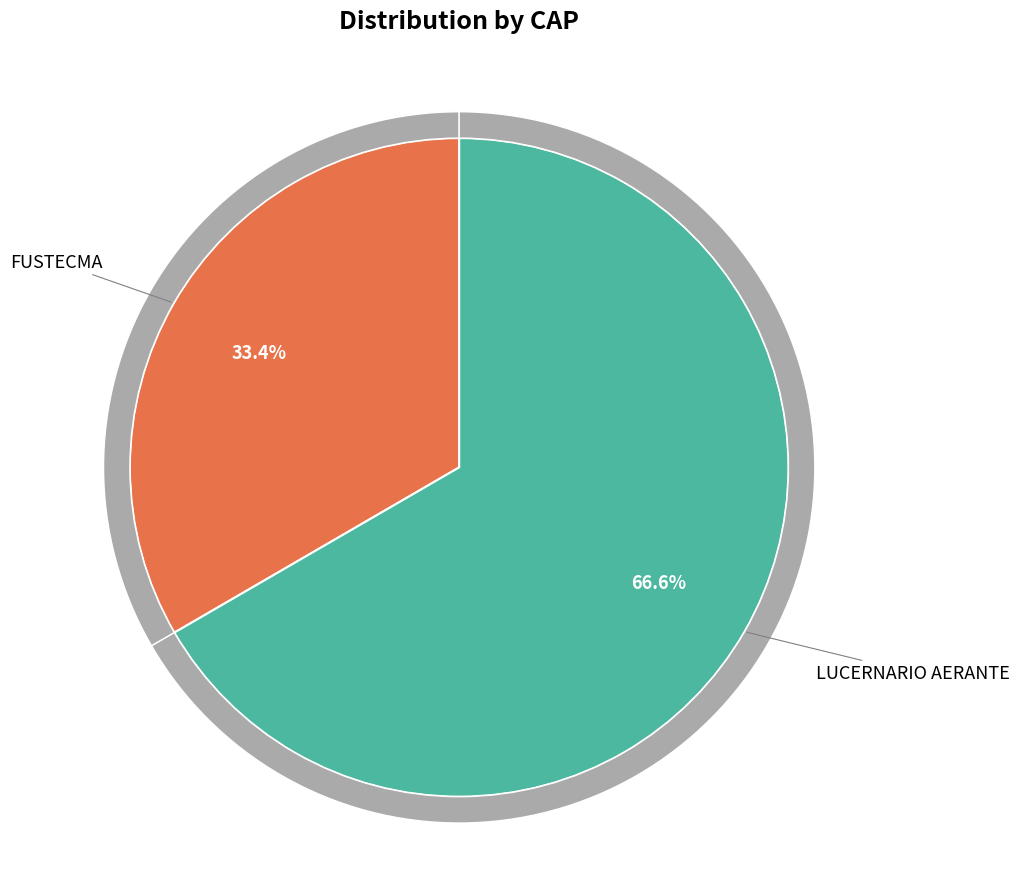

Which has a higher value, LUCERNARIO AERANTE or FUSTECMA?

LUCERNARIO AERANTE